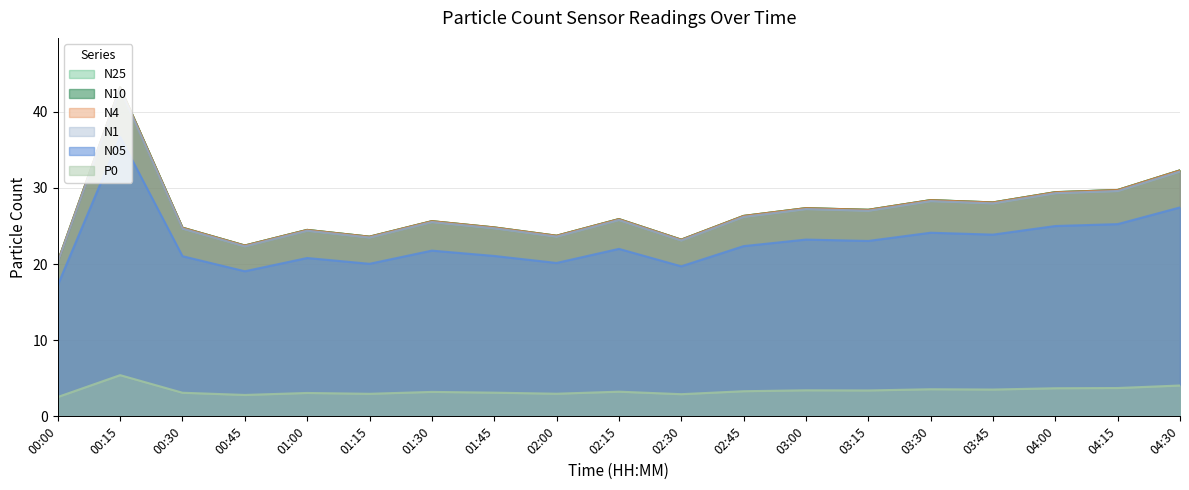

What is the difference between the maximum and minimum values in the N4 series?

22.9